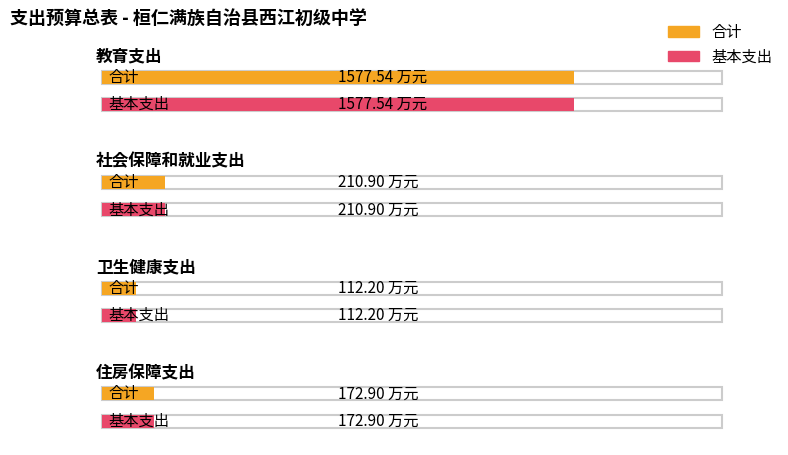

Is it true that 基本支出 equals 210.9 at 社会保障和就业支出?

True